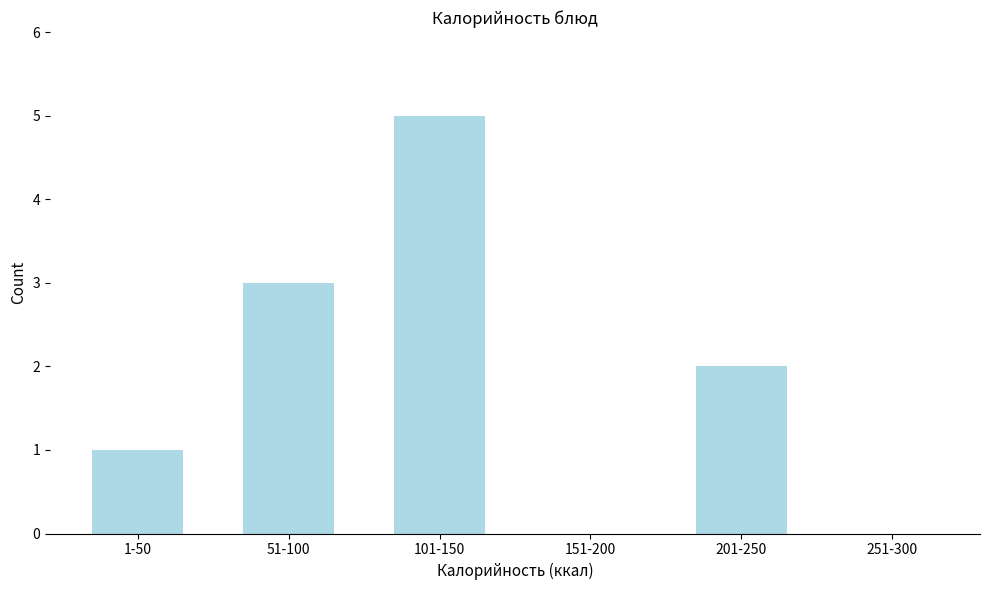

Reading left to right, list all the values displayed in this chart.

1-50=1	51-100=3	101-150=5	151-200=0	201-250=2	251-300=0